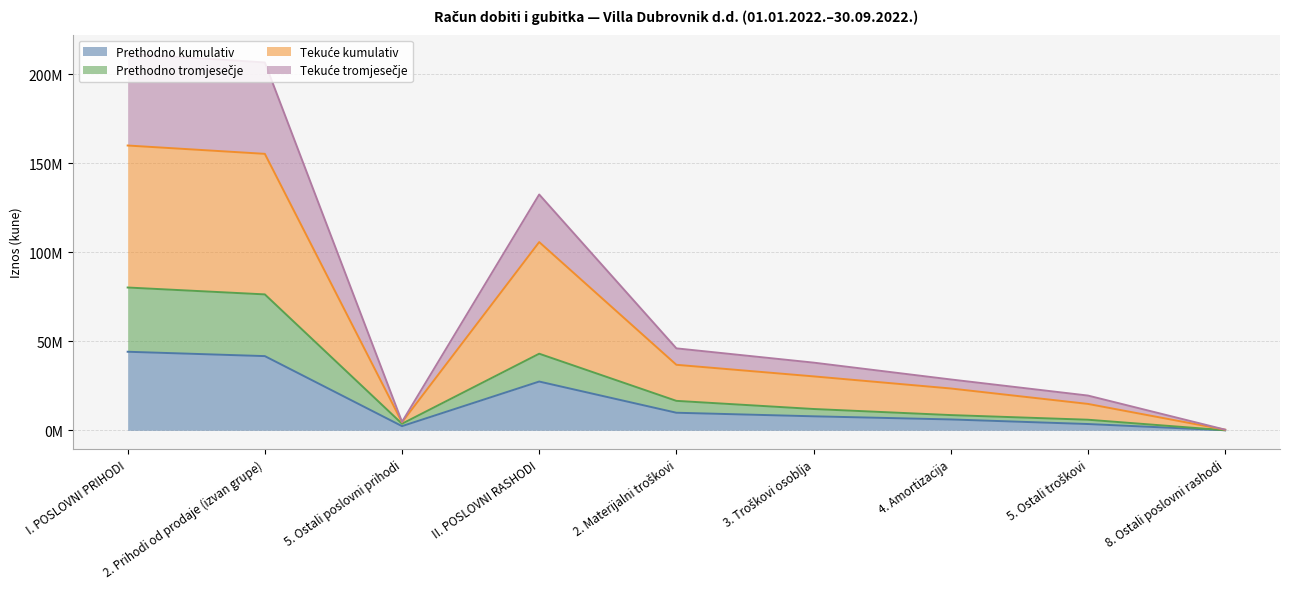

At which category is the sum across all series the highest?

I. POSLOVNI PRIHODI